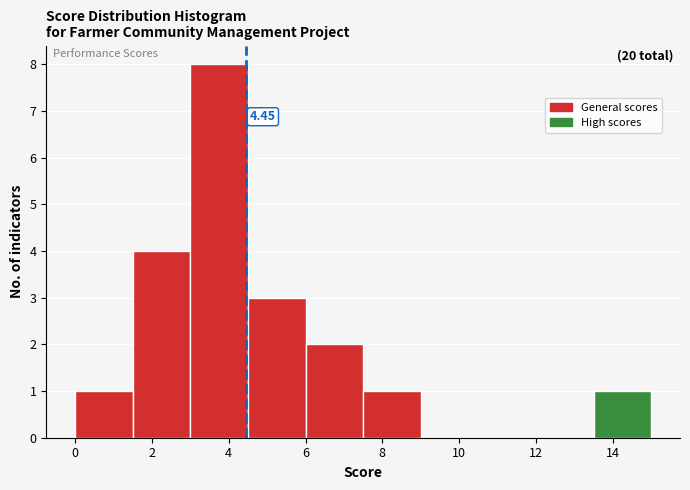

Over which range of the x-axis is the bar tallest?

3.0 to 4.5